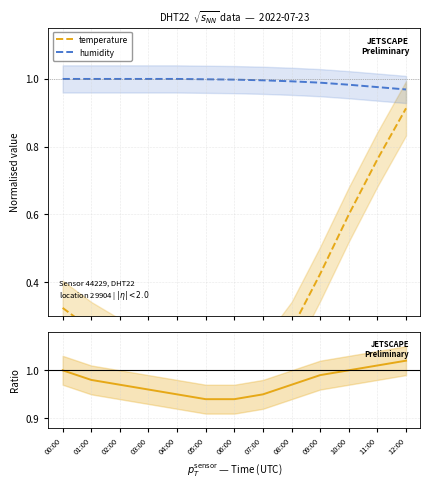

Which has a higher value, 08:00 or 10:00?

10:00